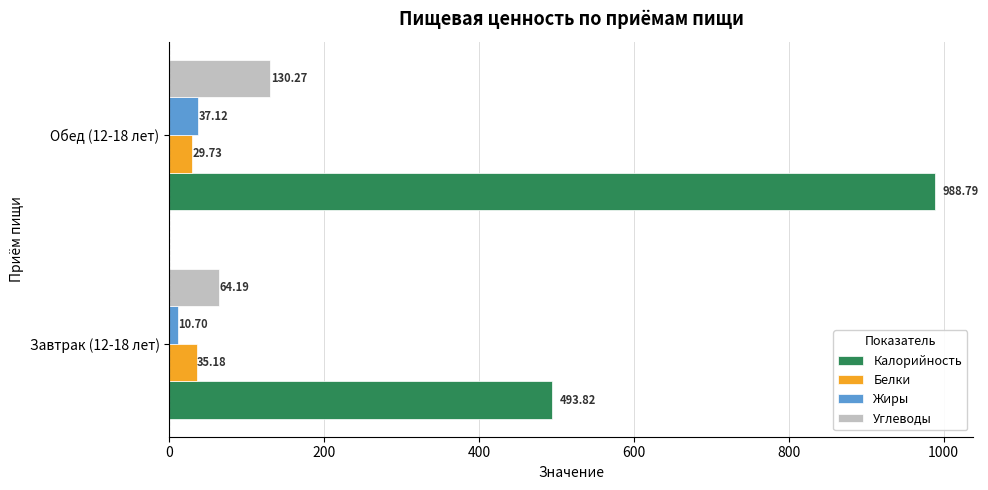

At how many categories does at least one series exceed 261?

2